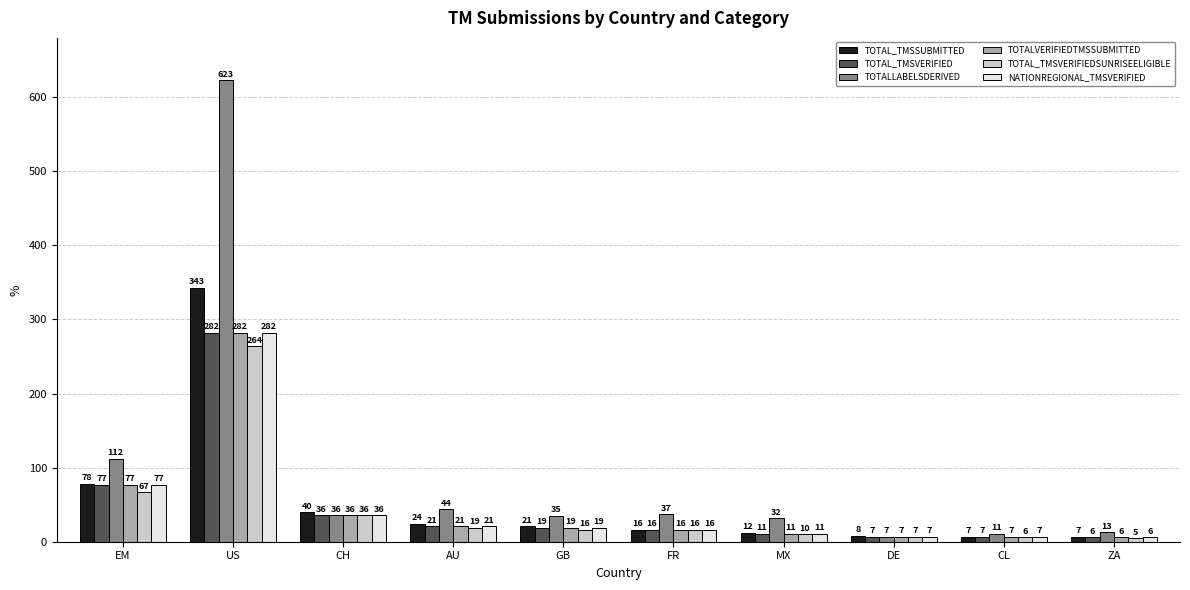

Reading right to left, transcribe all the data shown in this chart.

TOTAL_TMSSUBMITTED: ZA=7	CL=7	DE=8	MX=12	FR=16	GB=21	AU=24	CH=40	US=343	EM=78
TOTAL_TMSVERIFIED: ZA=6	CL=7	DE=7	MX=11	FR=16	GB=19	AU=21	CH=36	US=282	EM=77
TOTALLABELSDERIVED: ZA=13	CL=11	DE=7	MX=32	FR=37	GB=35	AU=44	CH=36	US=623	EM=112
TOTALVERIFIEDTMSSUBMITTED: ZA=6	CL=7	DE=7	MX=11	FR=16	GB=19	AU=21	CH=36	US=282	EM=77
TOTAL_TMSVERIFIEDSUNRISEELIGIBLE: ZA=5	CL=6	DE=7	MX=10	FR=16	GB=16	AU=19	CH=36	US=264	EM=67
NATIONREGIONAL_TMSVERIFIED: ZA=6	CL=7	DE=7	MX=11	FR=16	GB=19	AU=21	CH=36	US=282	EM=77